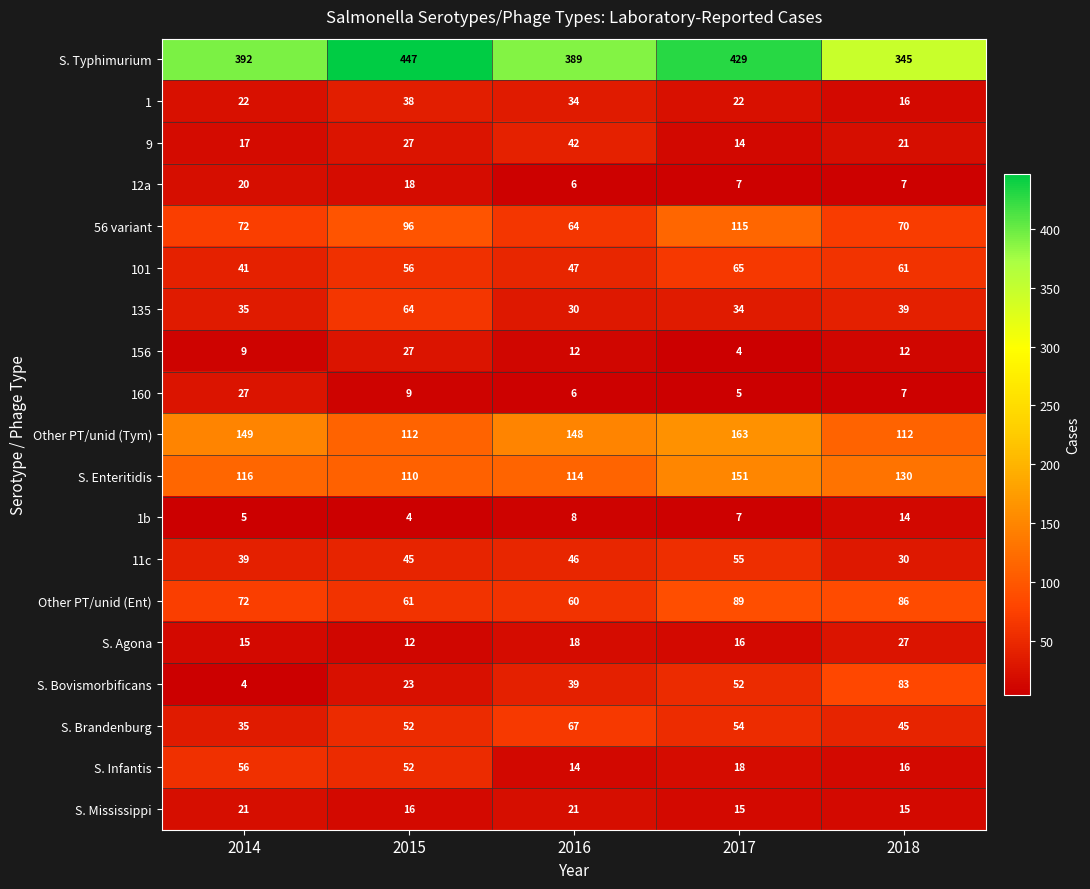

At how many categories does at least one series exceed 69?

5